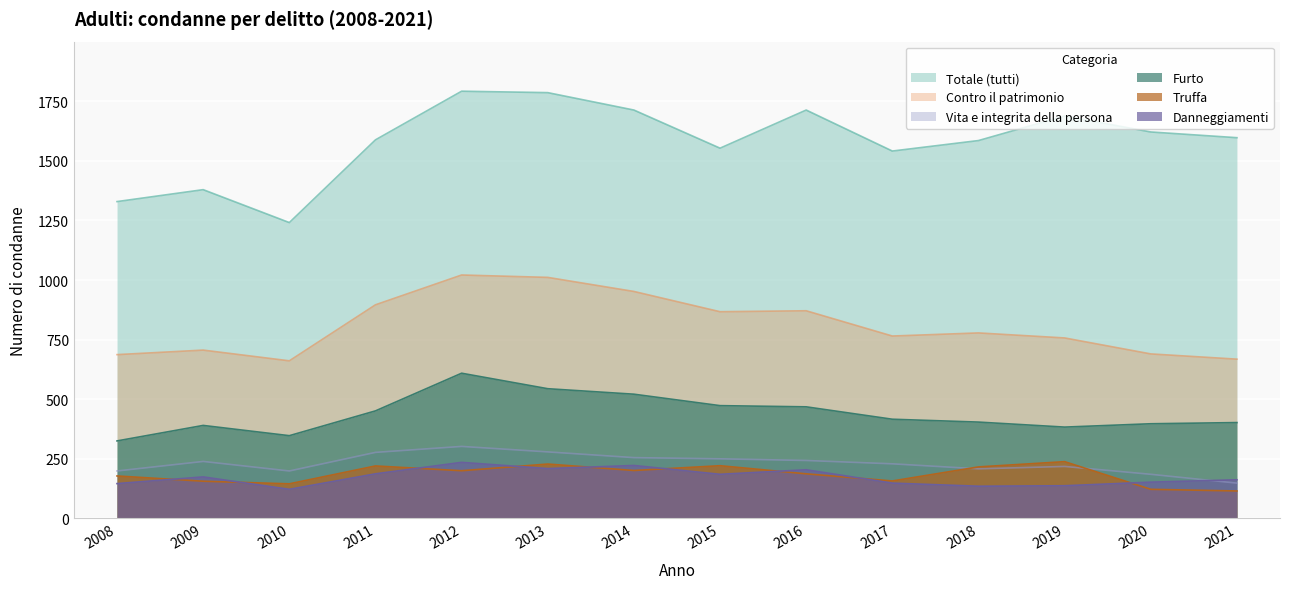

Reading right to left, transcribe all the data shown in this chart.

Totale (tutti): 1597	1621	1688	1585	1541	1713	1553	1713	1786	1792	1588	1241	1379	1329
Contro il patrimonio: 668	690	757	778	765	871	867	952	1011	1021	896	661	706	687
Vita e integrita della persona: 148	185	218	208	229	243	250	255	279	302	277	199	239	199
Furto: 402	397	383	404	416	468	473	521	544	609	451	347	390	325
Truffa: 115	122	238	216	157	187	221	201	228	200	220	145	156	178
Danneggiamenti: 162	152	137	135	148	204	185	222	209	235	187	122	174	146